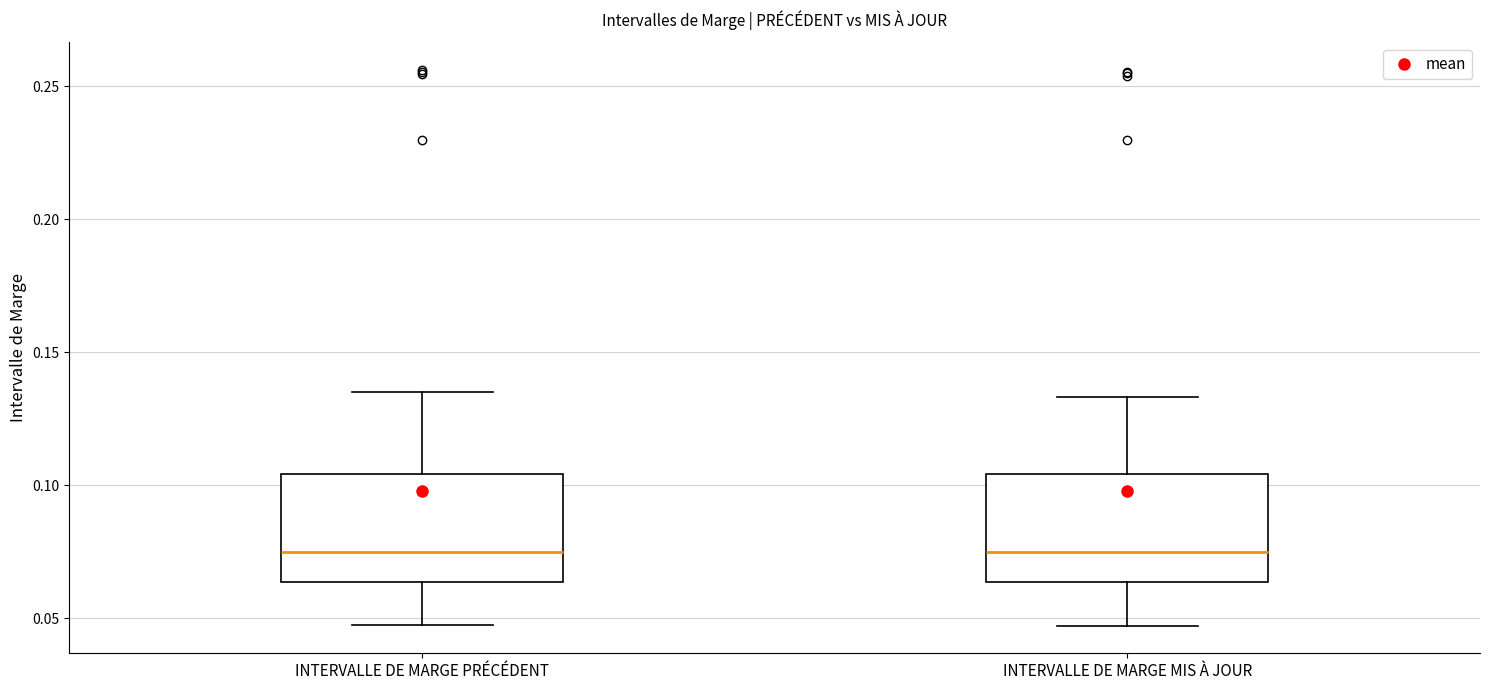

Where does the lower whisker of the box for INTERVALLE DE MARGE MIS À JOUR end on the y-axis? The values are not printed on the chart, so give them approximately, as read against the axis.

0.045